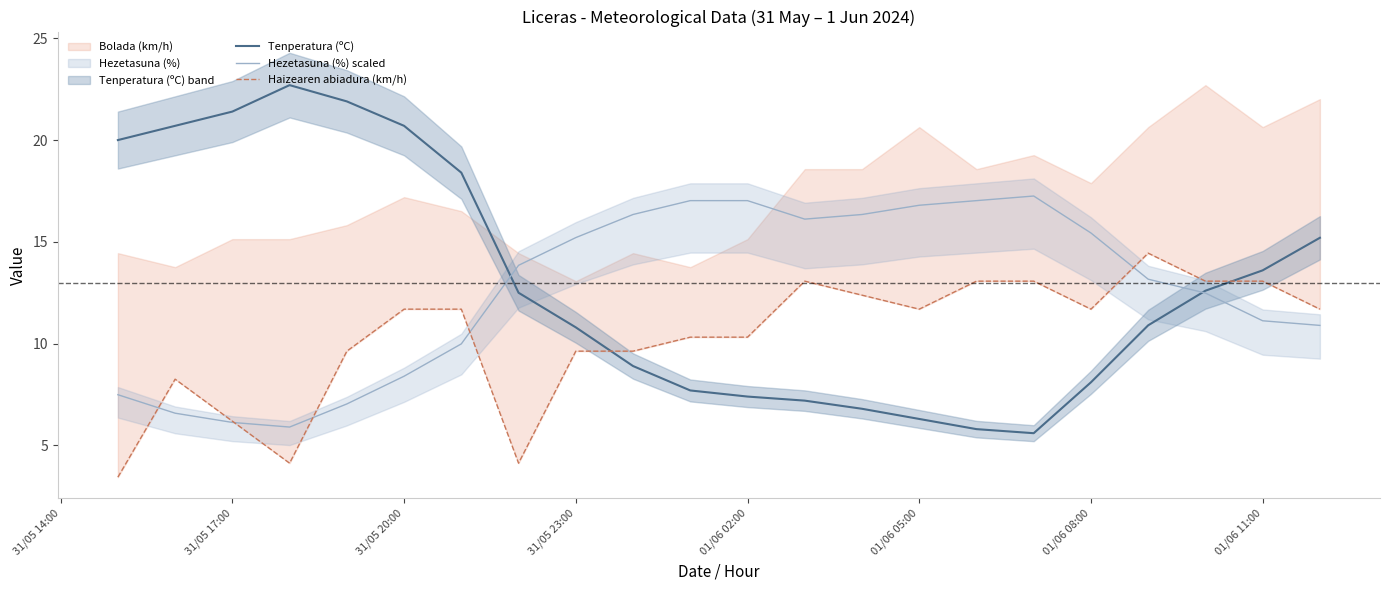

How many data points does each series have?

22